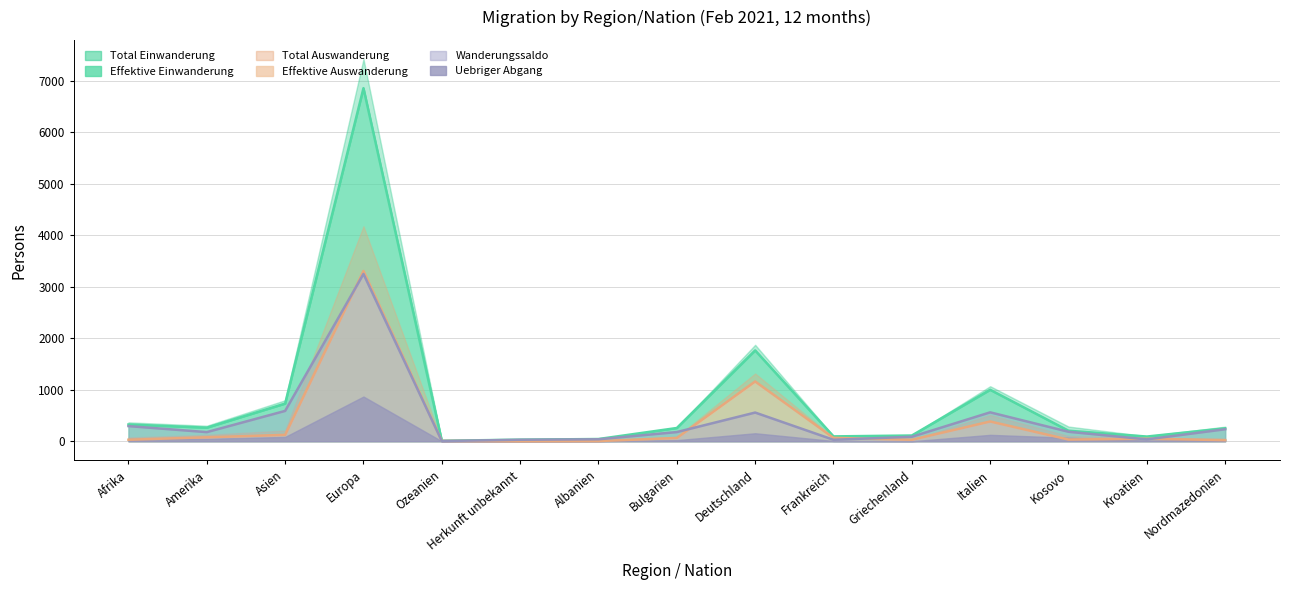

Where is the first local minimum for Uebriger Abgang?

Amerika